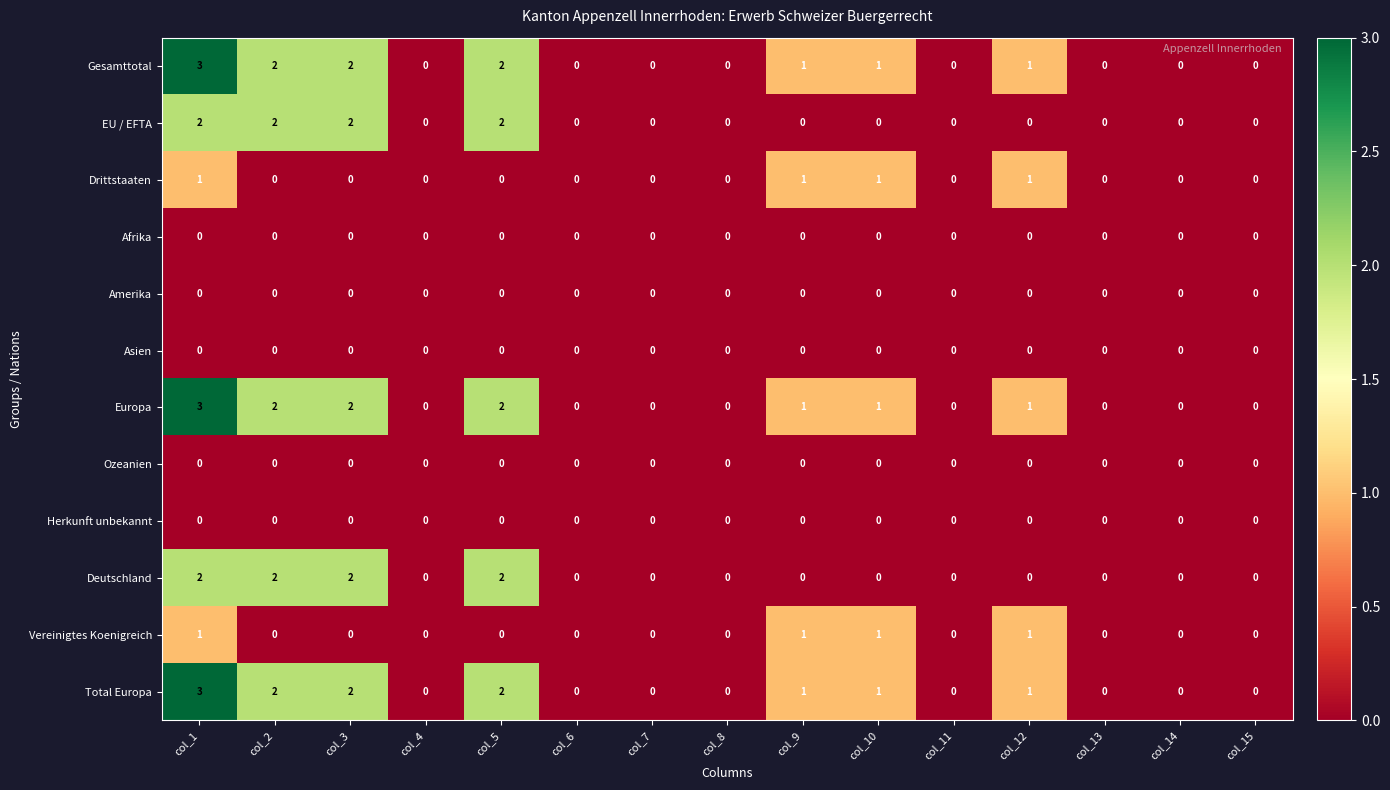

The EU / EFTA series shows 1 at col_4. True or false?

False